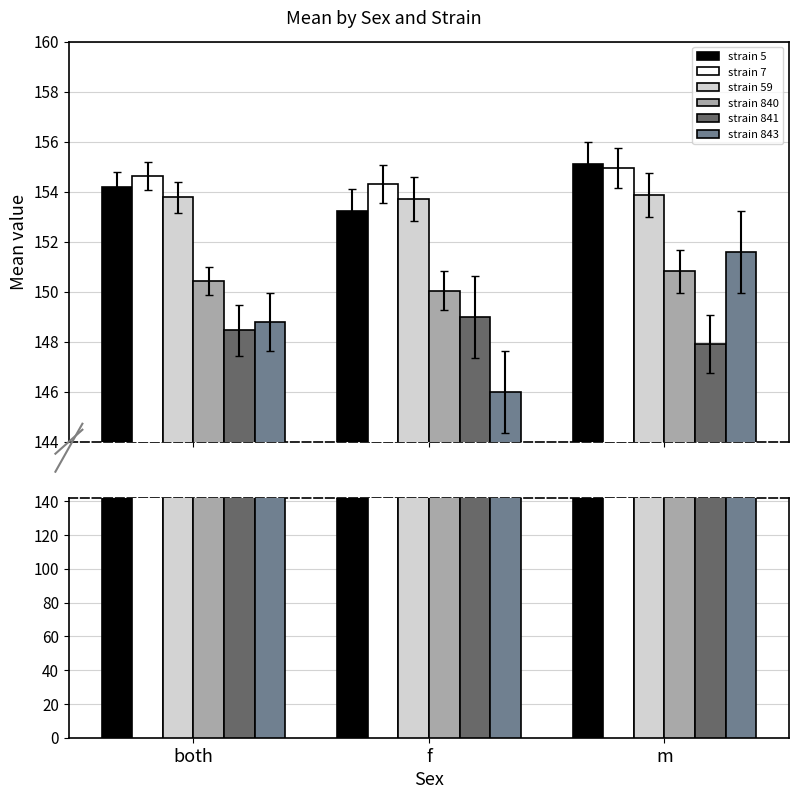

Rank the series at m from highest to lowest value.

strain 5, strain 7, strain 59, strain 843, strain 840, strain 841